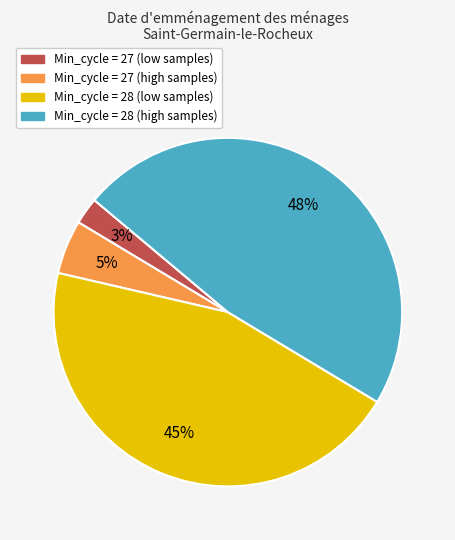

To the nearest percent, what is the average slice percentage?

25%